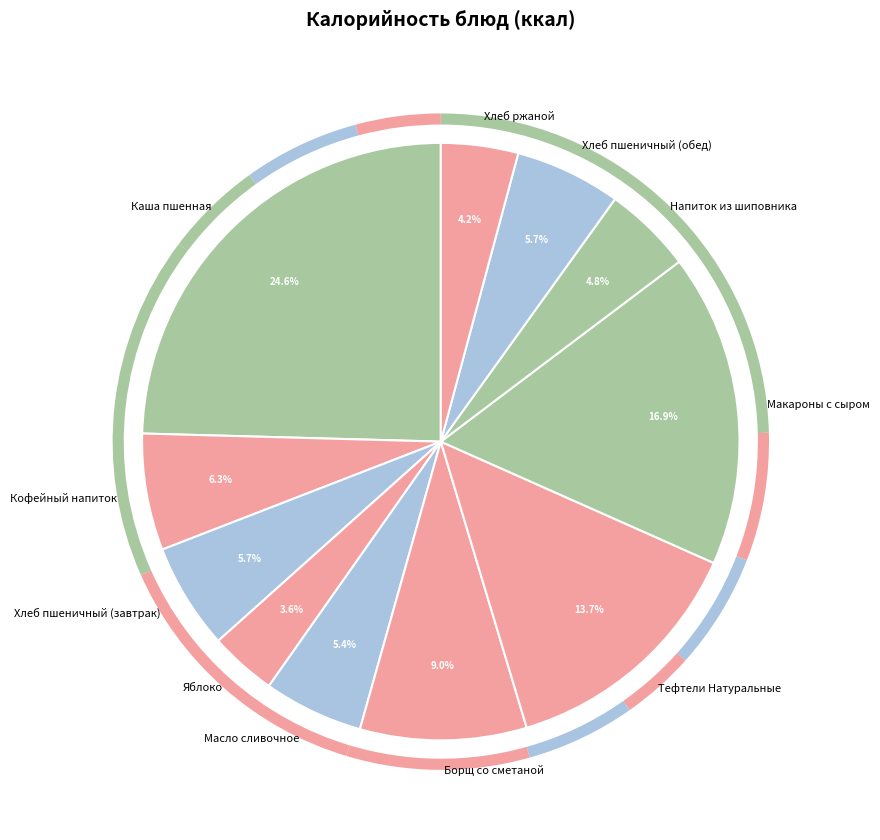

To the nearest percent, what is the difference between the Тефтели Натуральные and Кофейный напиток slice percentages?

7%